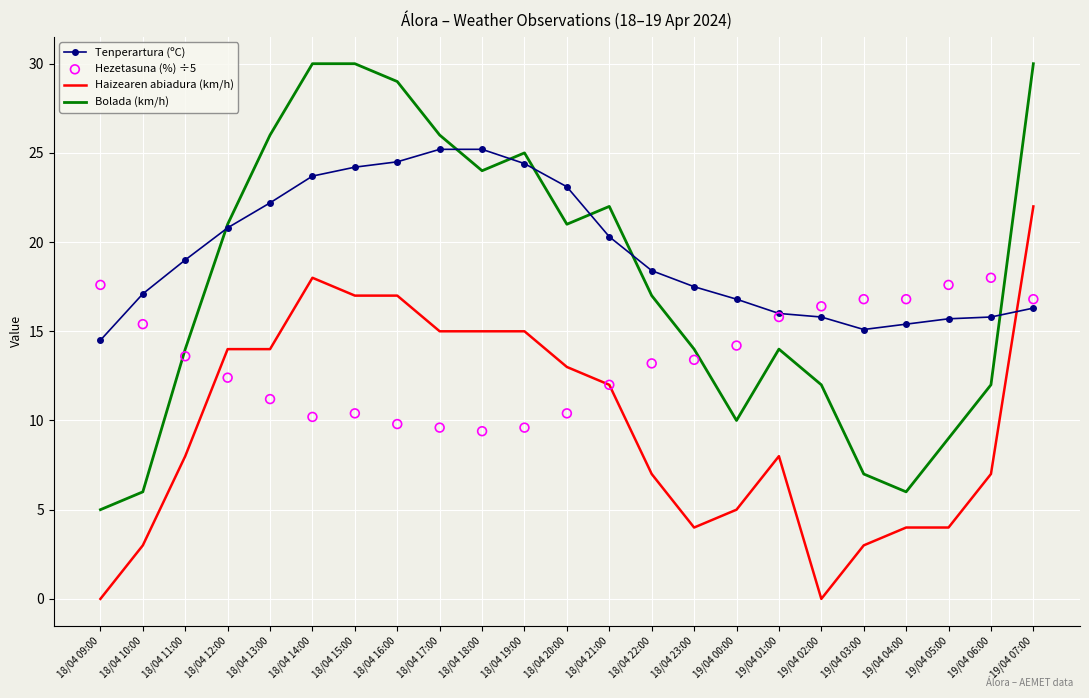

Which series has the largest total across all categories?

Tenperartura (ºC)